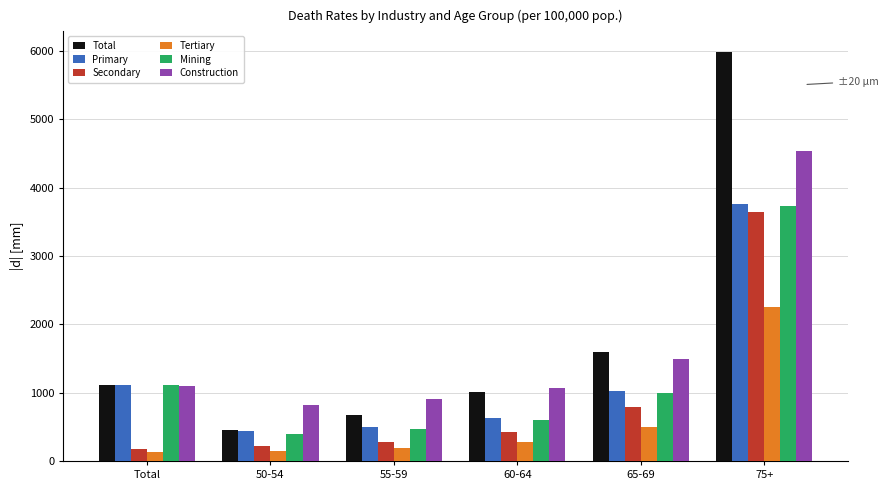

The value of Tertiary at Total is 130.4. True or false?

True